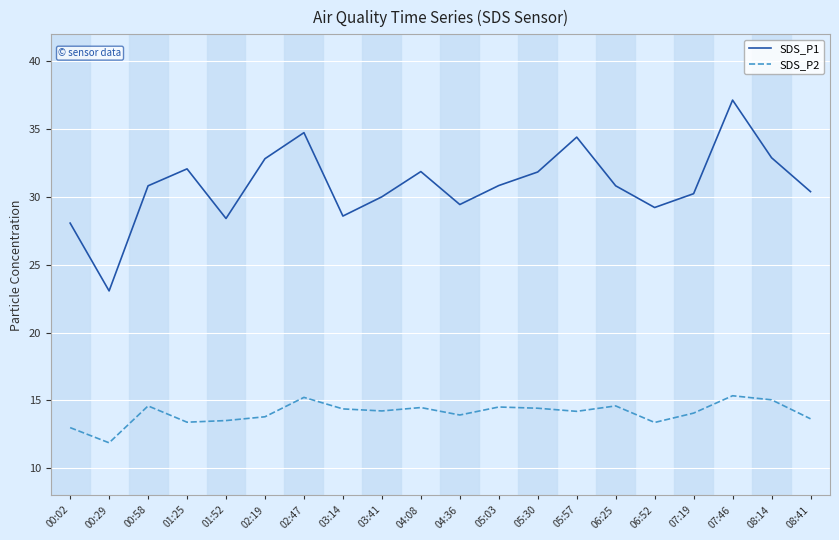

True or false: SDS_P1 and SDS_P2 intersect in this chart.

False